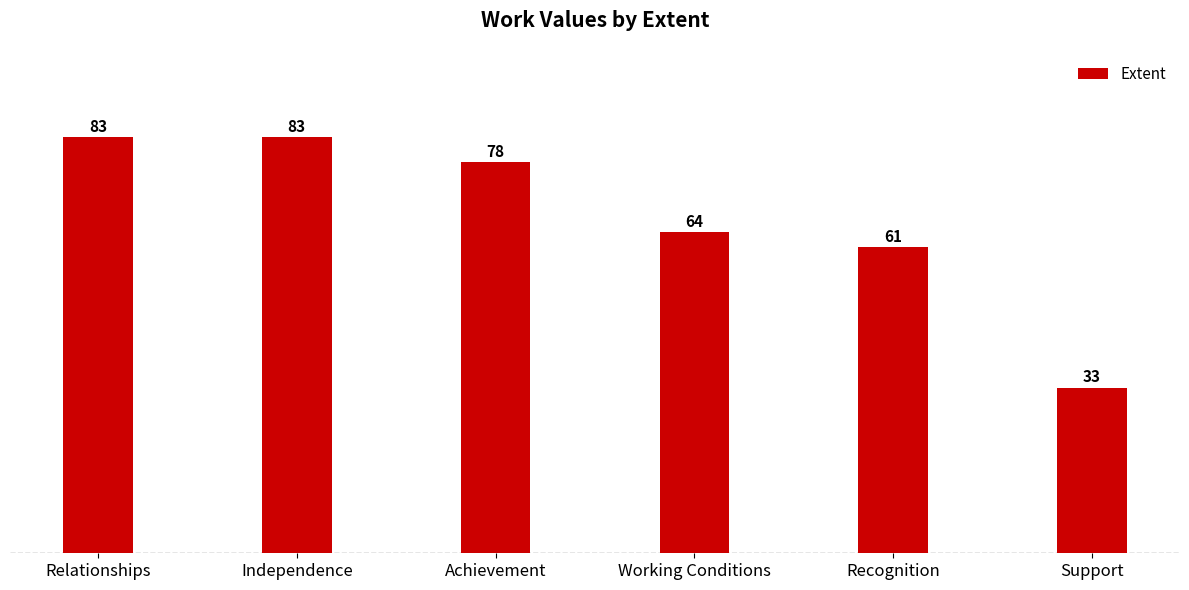

Reading left to right, transcribe all the data shown in this chart.

Relationships=83	Independence=83	Achievement=78	Working Conditions=64	Recognition=61	Support=33